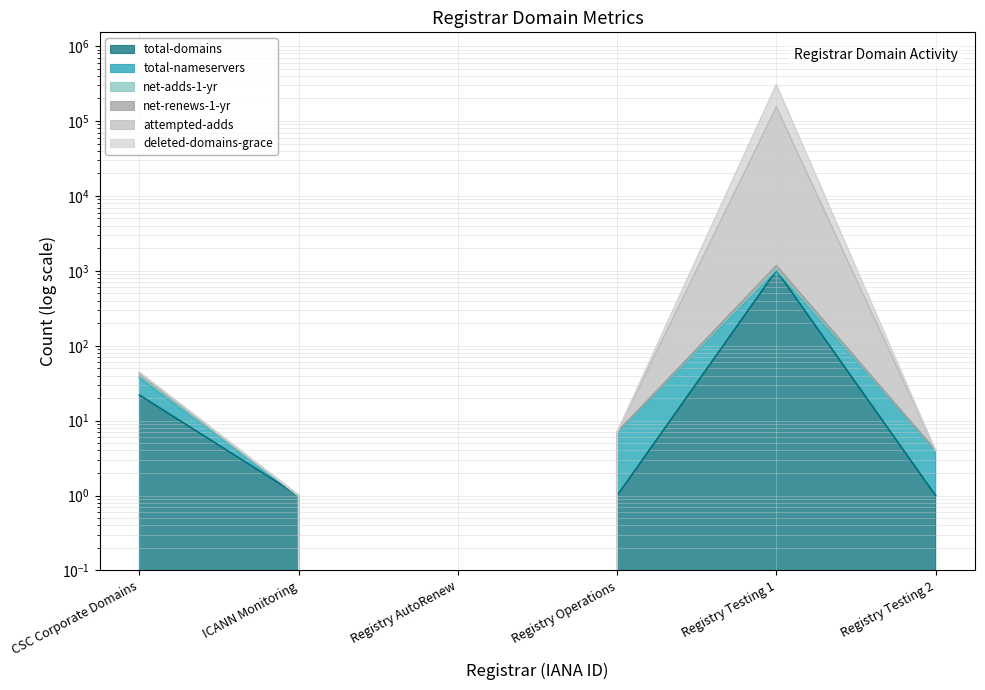

At which label does net-adds-1-yr first exceed 7?

CSC Corporate Domains